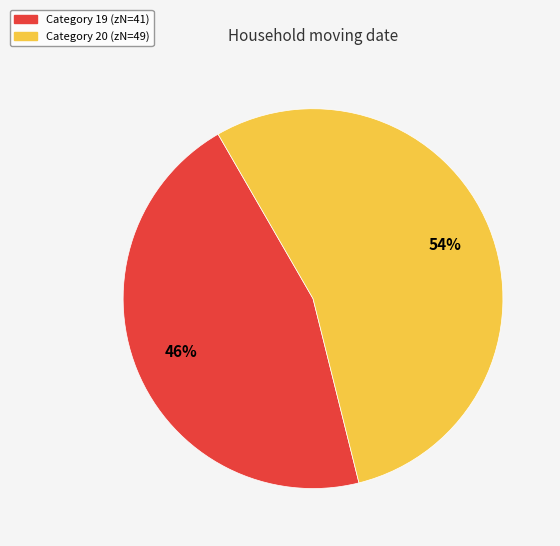

Is there a majority slice in this chart?

Yes